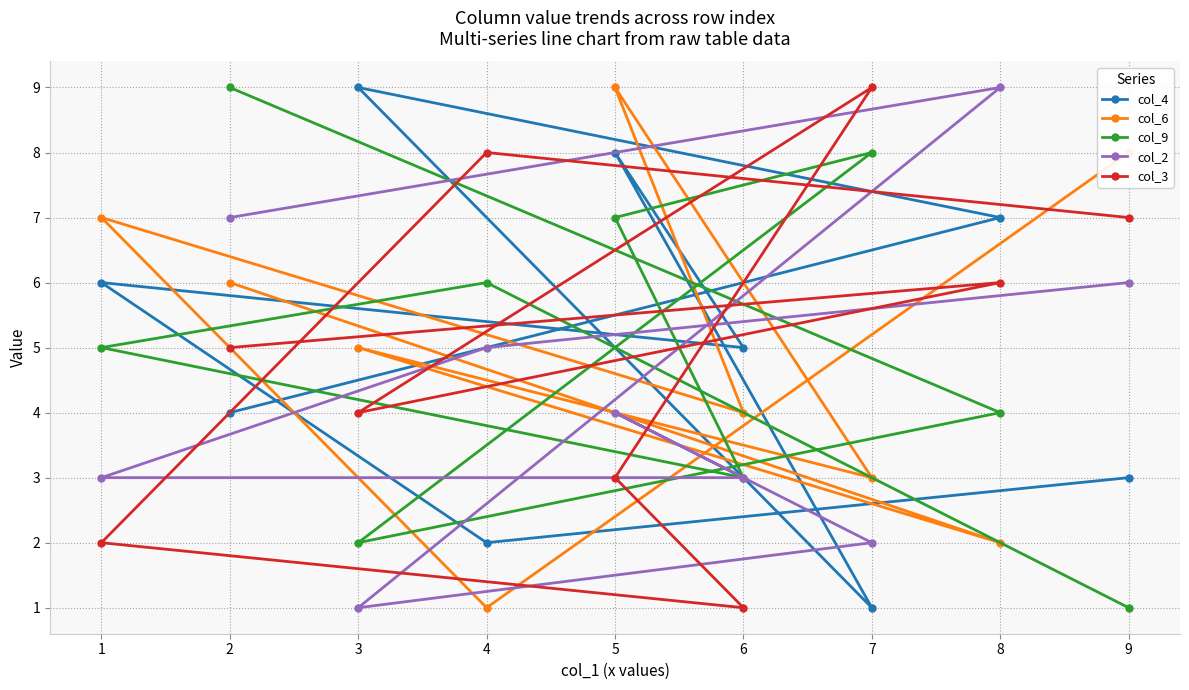

What are all the series names shown in the legend?

col_4, col_6, col_9, col_2, col_3